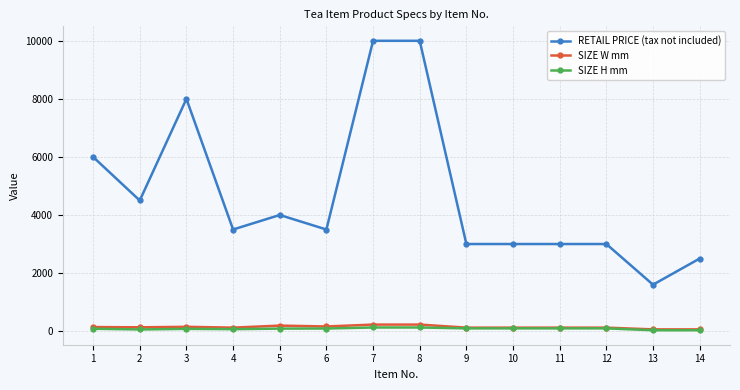

Does the chart have visible grid lines?

Yes